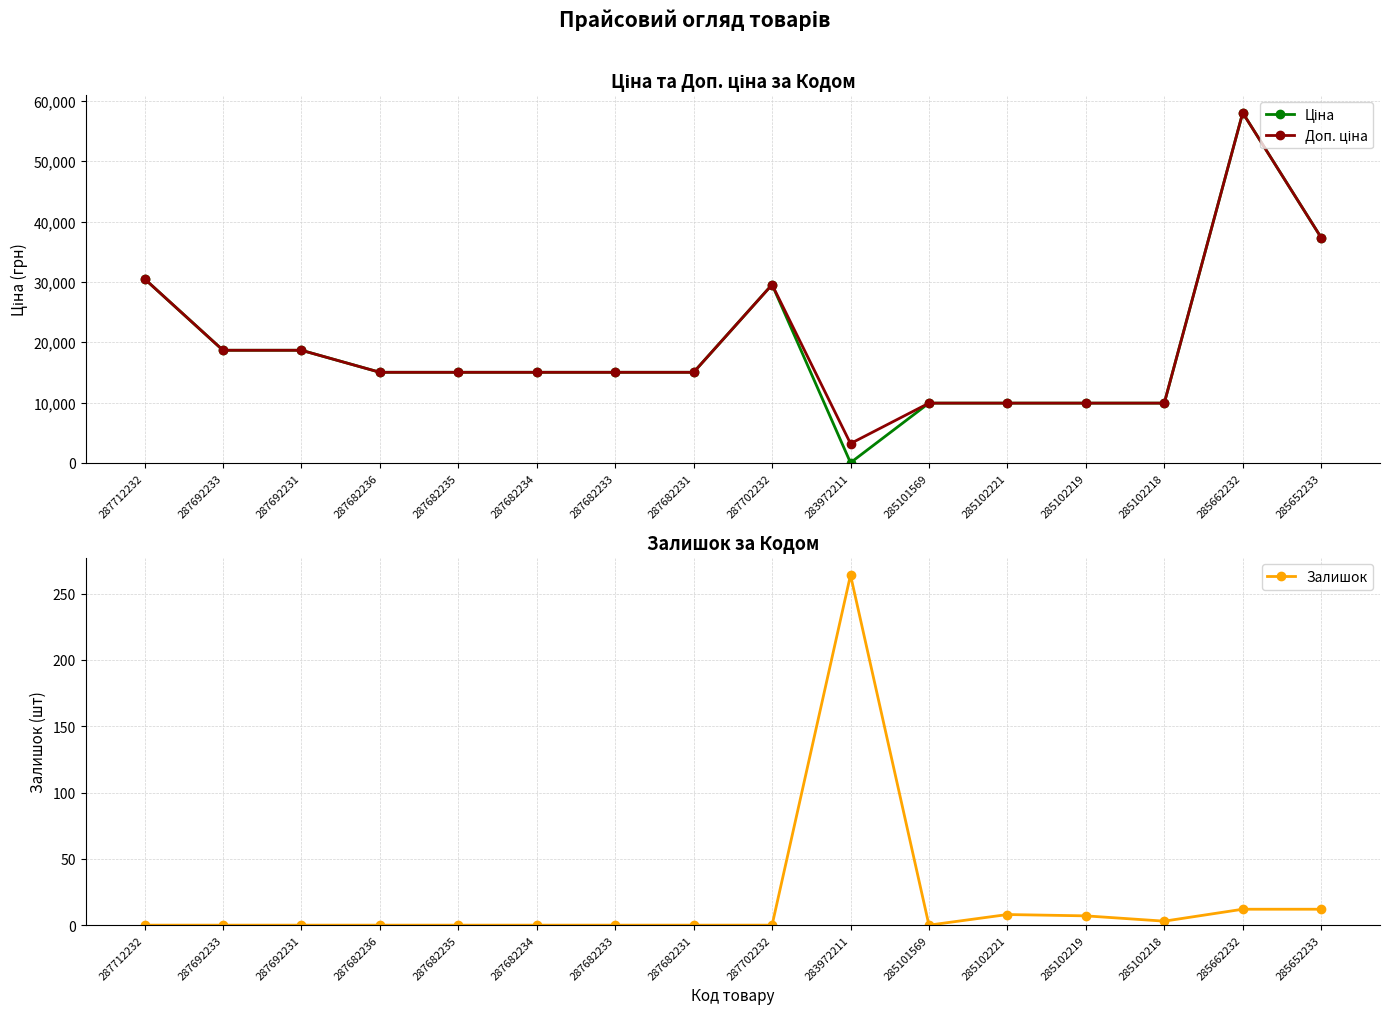

Reading left to right, what are all the values shown in this chart?

Ціна: 287712232=30512.3	287692233=18671.5	287692231=18671.5	287682236=15019.2	287682235=15019.2	287682234=15019.2	287682233=15019.2	287682231=15019.2	287702232=29548.9	283972211=32.0	285101569=9908.5	285102221=9908.5	285102219=9908.5	285102218=9908.5	285662232=58037.0	285652233=37343.0
Доп. ціна: 287712232=30512.3	287692233=18671.5	287692231=18671.5	287682236=15019.2	287682235=15019.2	287682234=15019.2	287682233=15019.2	287682231=15019.2	287702232=29548.9	283972211=3205.0	285101569=9908.5	285102221=9908.5	285102219=9908.5	285102218=9908.5	285662232=58037.0	285652233=37343.0
Залишок: 287712232=0.0	287692233=0.0	287692231=0.0	287682236=0.0	287682235=0.0	287682234=0.0	287682233=0.0	287682231=0.0	287702232=0.0	283972211=264.0	285101569=0.0	285102221=8.0	285102219=7.0	285102218=3.0	285662232=12.0	285652233=12.0